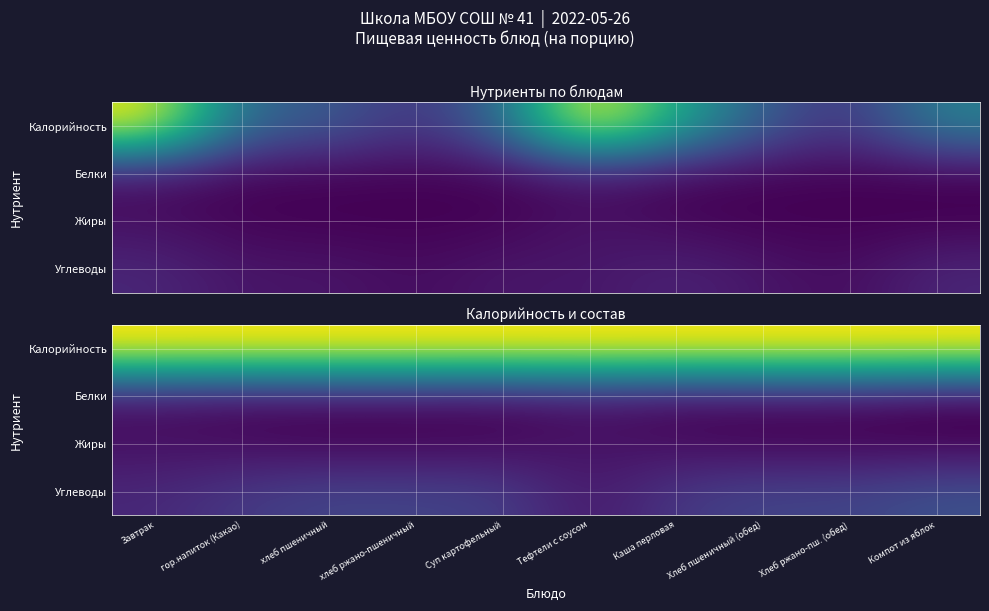

At how many categories does at least one series exceed 204?

10